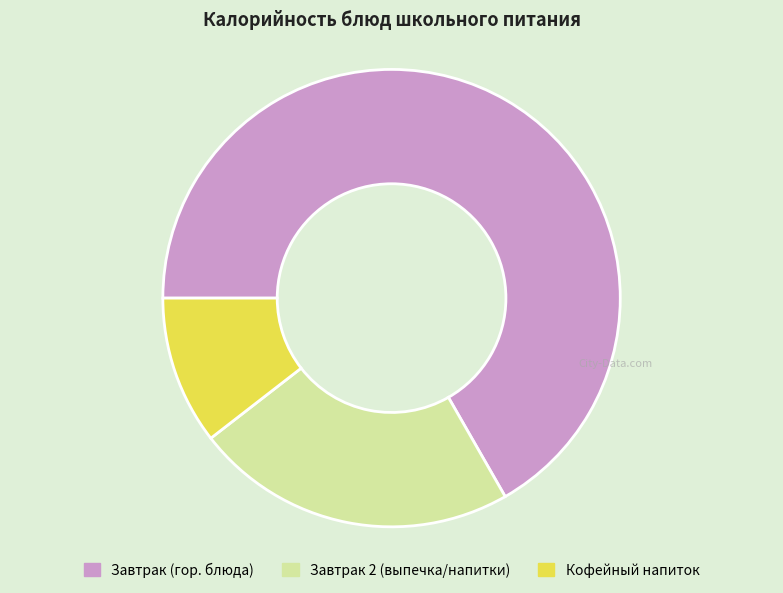

Is there a majority slice in this chart?

Yes